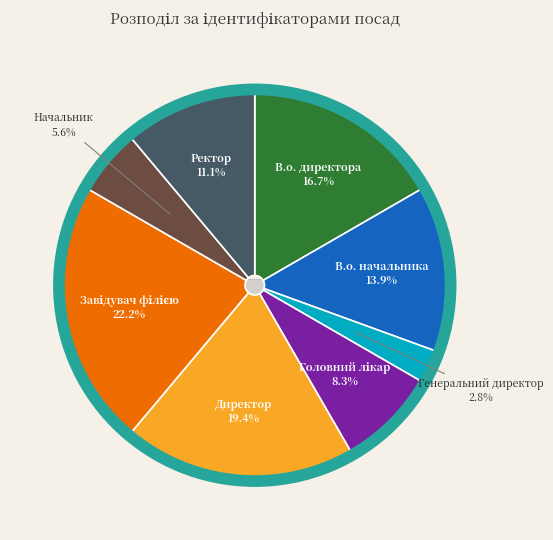

To the nearest percent, what percentage of the pie is Директор?

19%